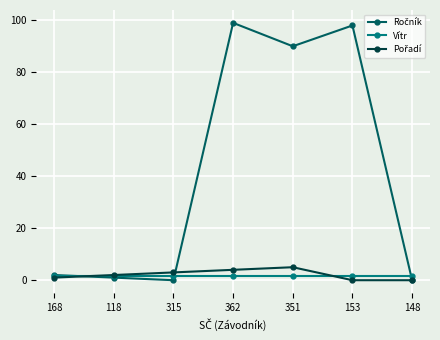

What is the label of the 5th point from the left?

351